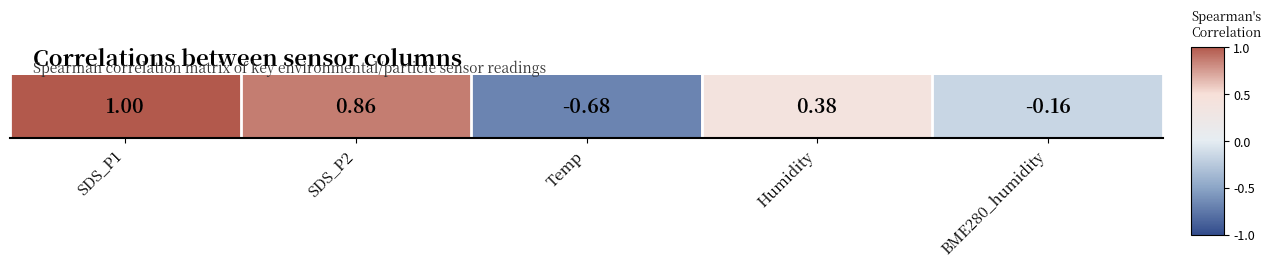

List the labels in order of value, largest first.

SDS_P1, SDS_P2, Humidity, BME280_humidity, Temp